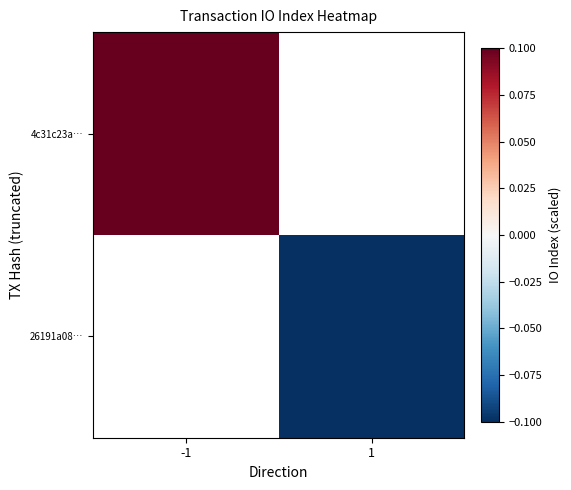

Rank the series at 1 from highest to lowest value.

4c31c23a…, 26191a08…